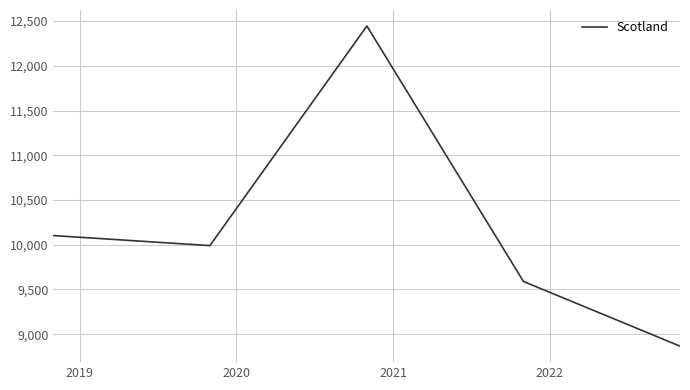

What is the greatest value displayed?

12445